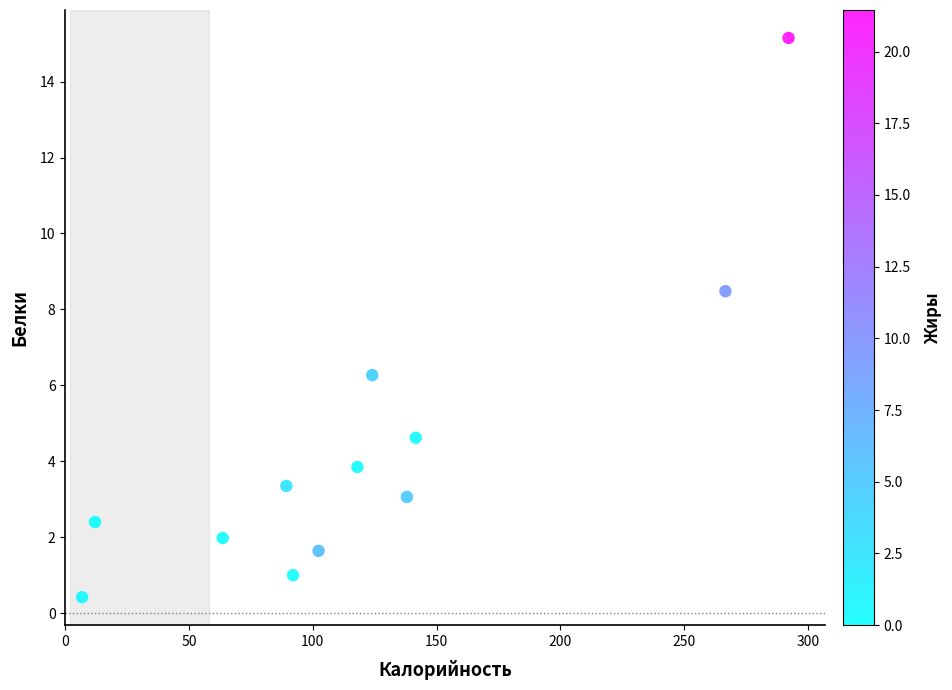

What Y value in the scatter plot is closest to 7?

6.3